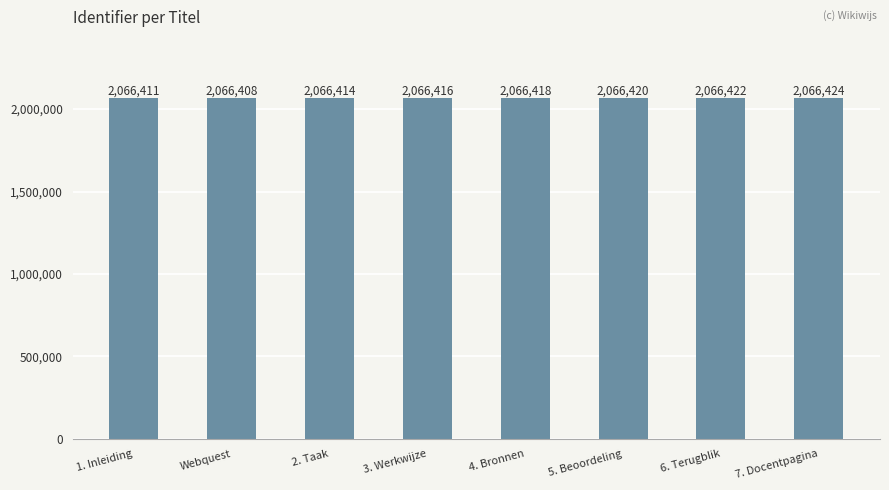

How many distinct data groups are displayed?

1